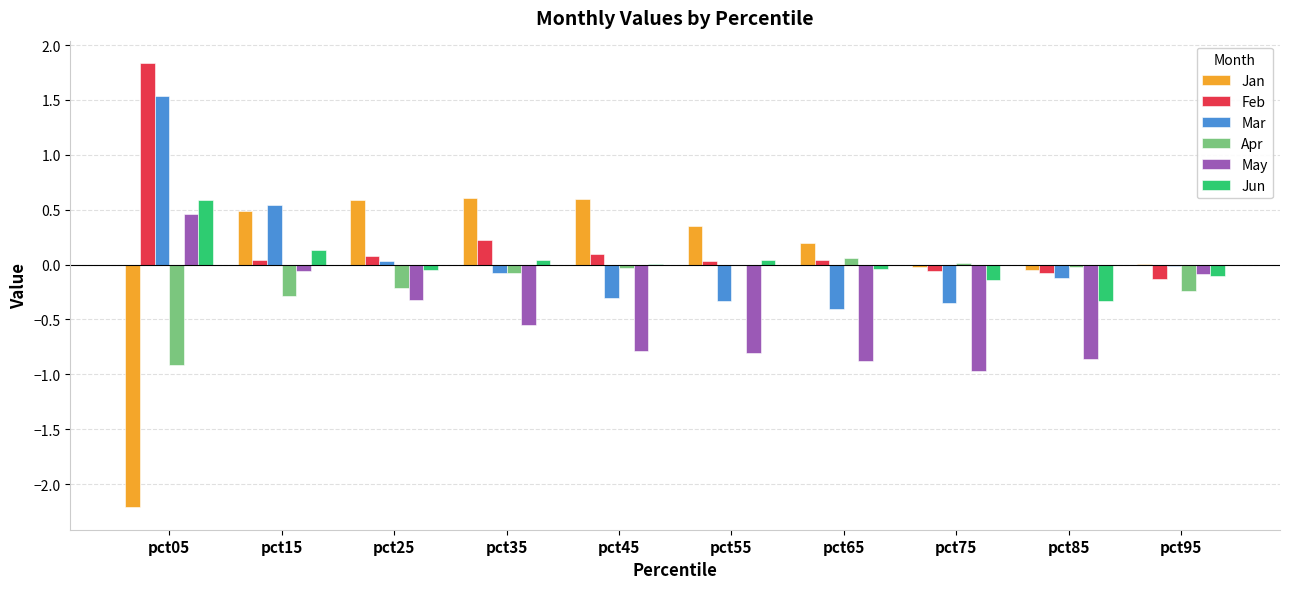

What is the sum of the Mar values at pct95 and pct55?

-0.3